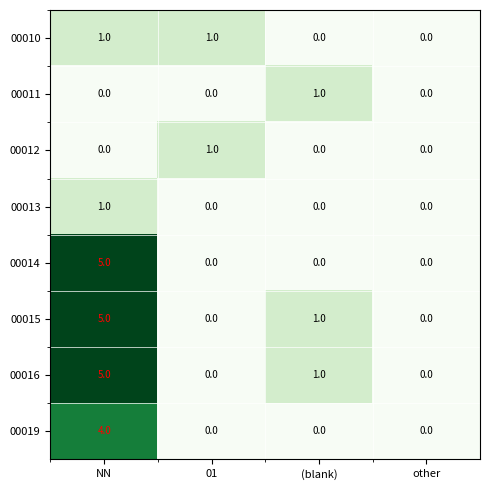

Between NN and (blank), which series saw the biggest shift?

00014